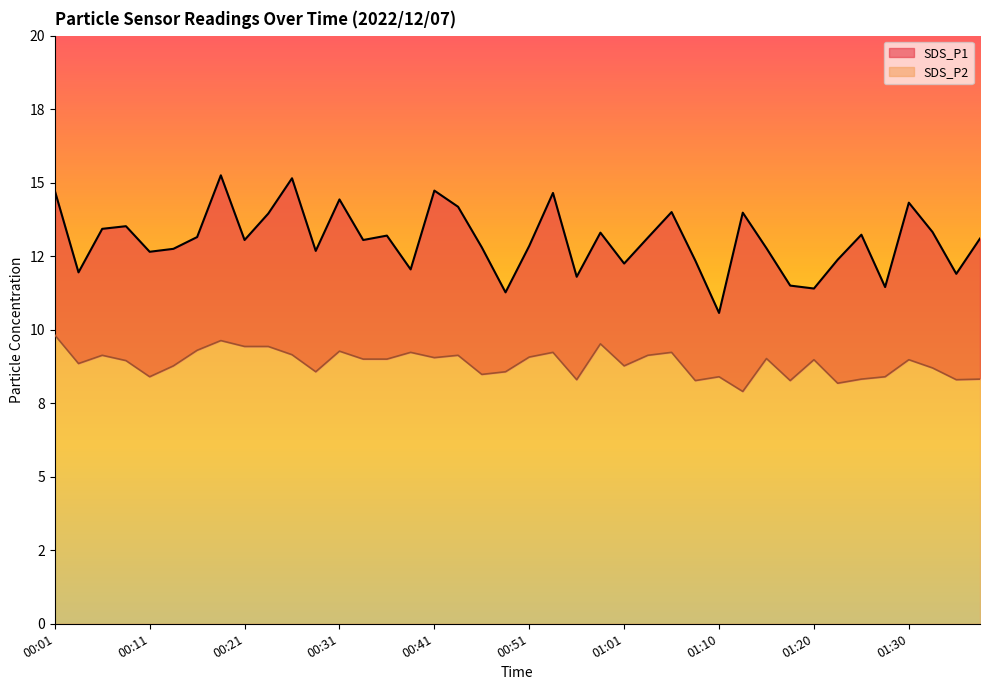

Rank the series by their average value, from highest to lowest.

SDS_P1, SDS_P2